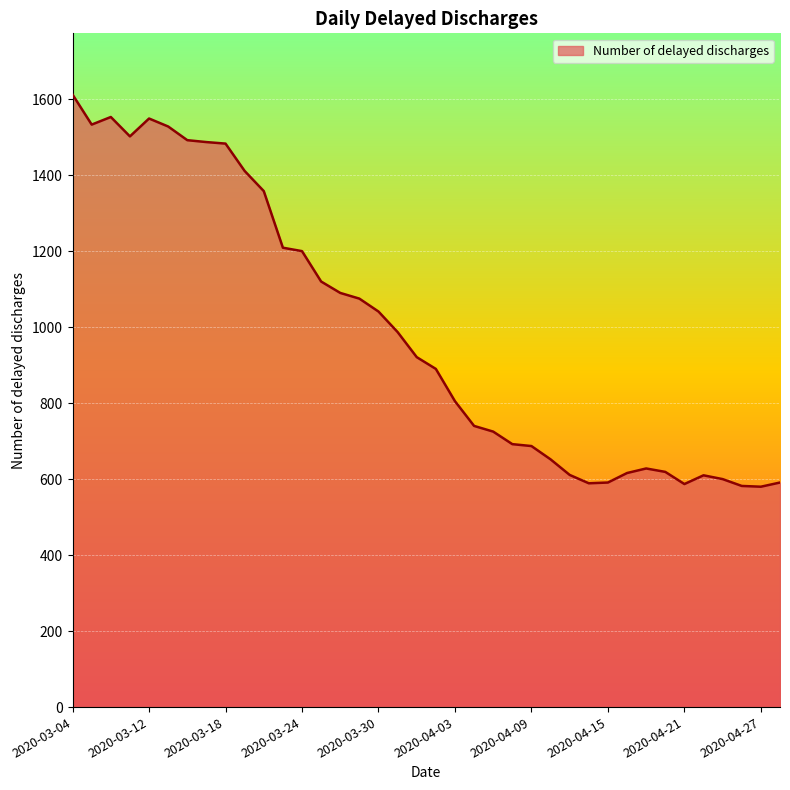

What is the minimum value shown in the chart?

580